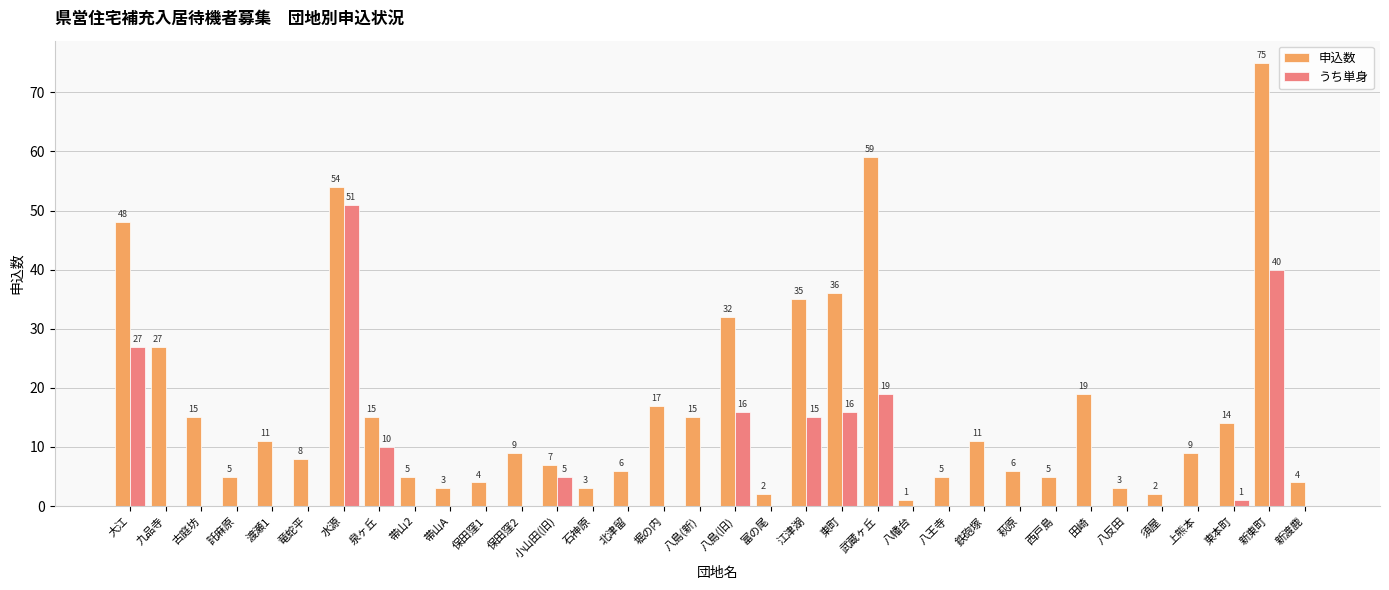

True or false: 申込数 has a value of 43 at 八島(旧).

False